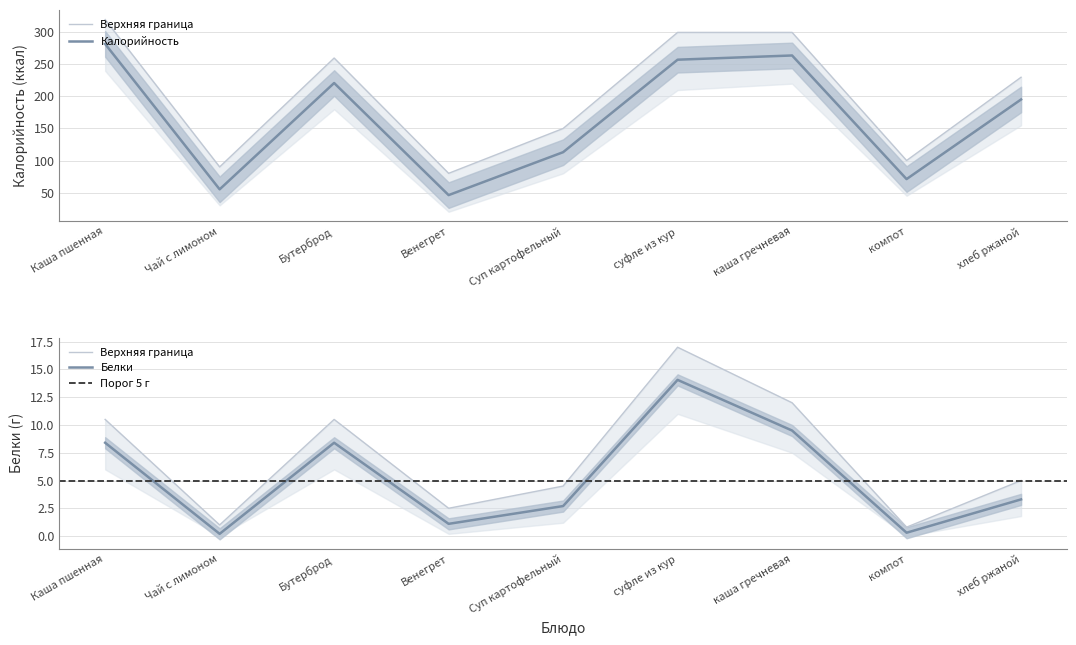

Rank the series at компот from highest to lowest value.

Калорийность, Белки